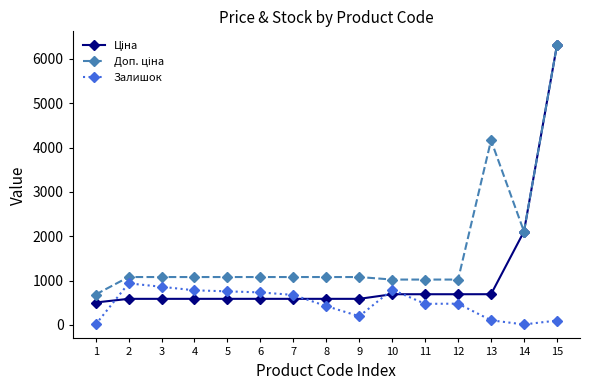

At how many categories does at least one series exceed 2037?

3